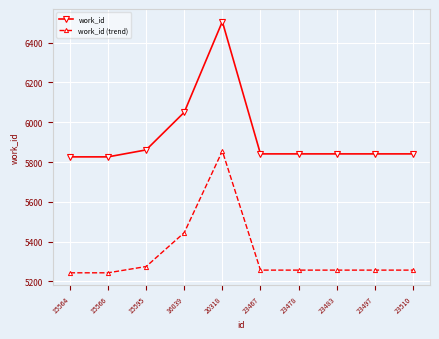

Rank the series at 23497 from lowest to highest value.

work_id (trend), work_id